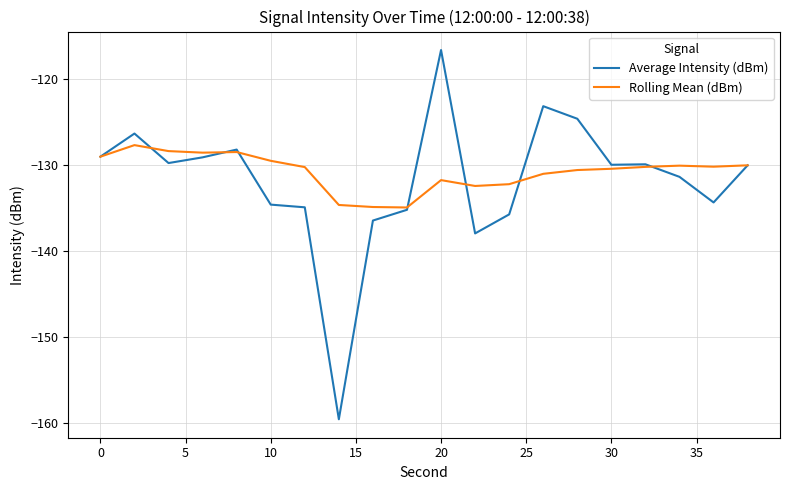

What is the minimum value for Average Intensity (dBm)?

-159.6